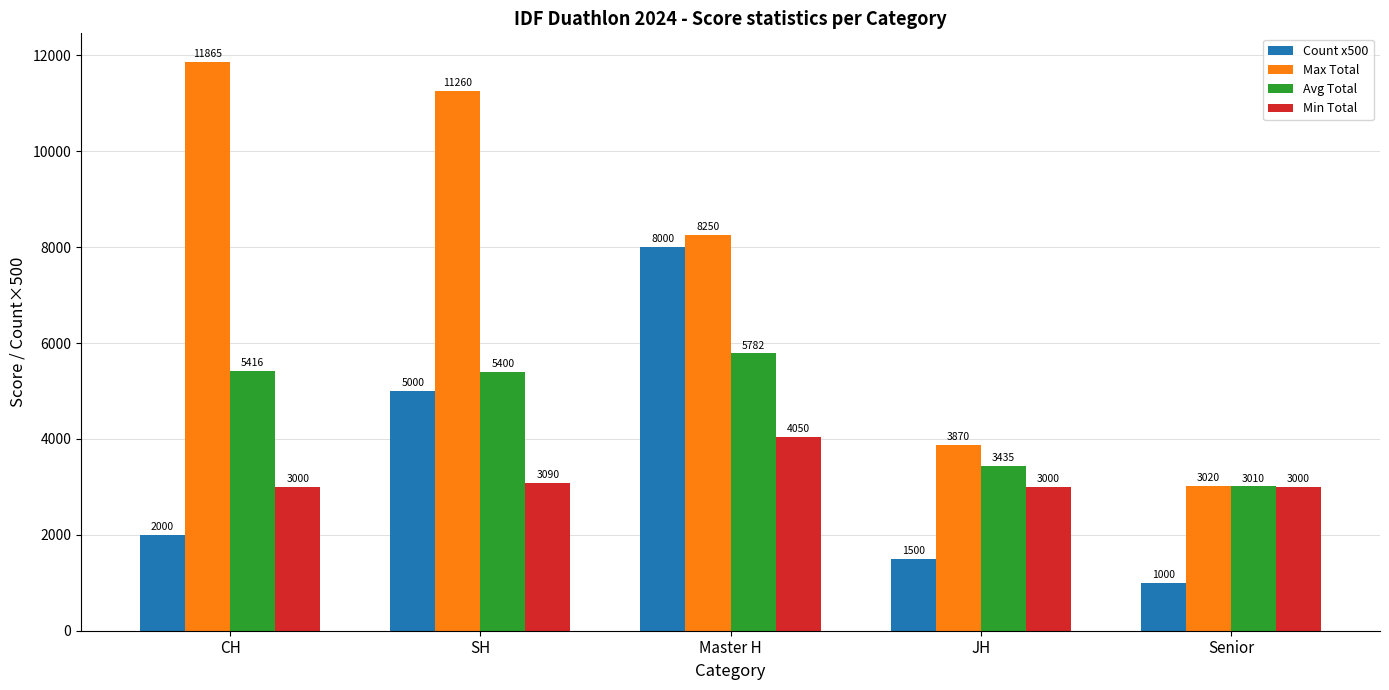

Reading left to right, list all the values displayed in this chart.

Count x500: CH=2000	SH=5000	Master H=8000	JH=1500	Senior=1000
Max Total: CH=11865	SH=11260	Master H=8250	JH=3870	Senior=3020
Avg Total: CH=5416	SH=5400	Master H=5782	JH=3435	Senior=3010
Min Total: CH=3000	SH=3090	Master H=4050	JH=3000	Senior=3000